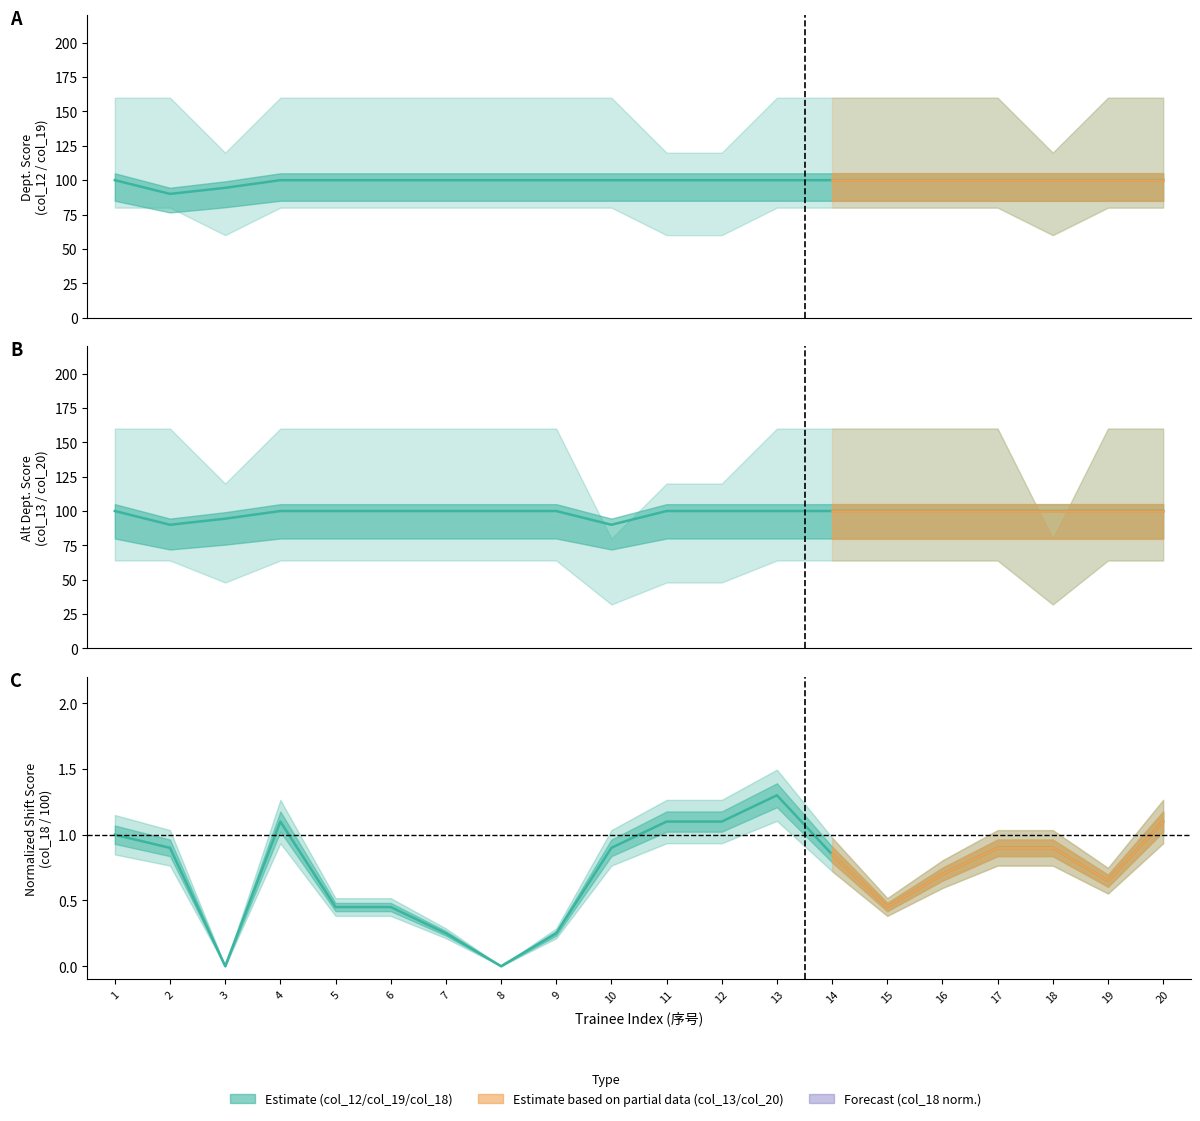

List the labels in order of col_18 value, smallest first.

3, 8, 7, 9, 5, 6, 15, 19, 16, 14, 2, 10, 17, 18, 1, 4, 11, 12, 20, 13